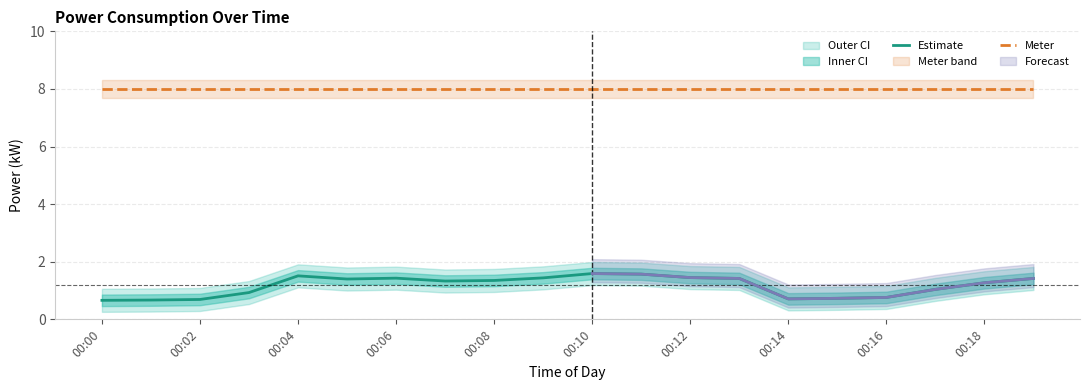

True or false: Estimate has a value of 0.3 at 00:14.

False